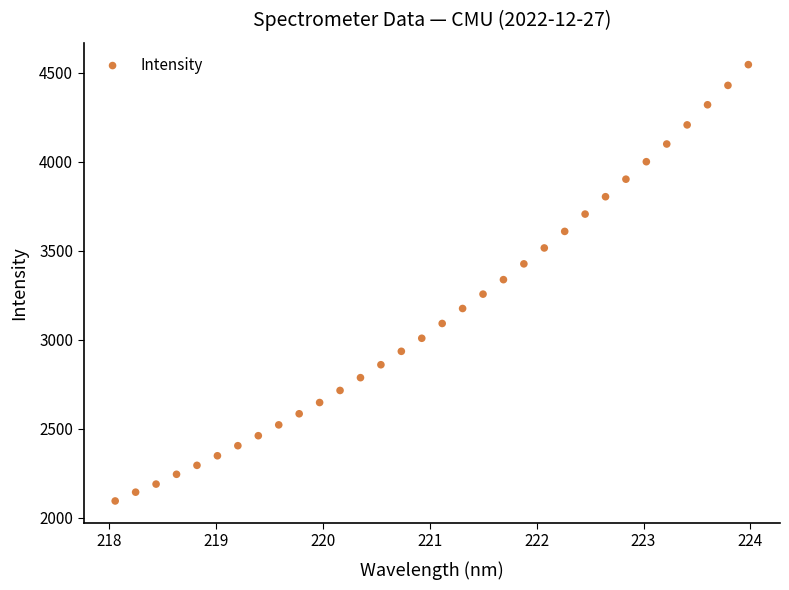

What is the range of X values (max minus min)?

5.9